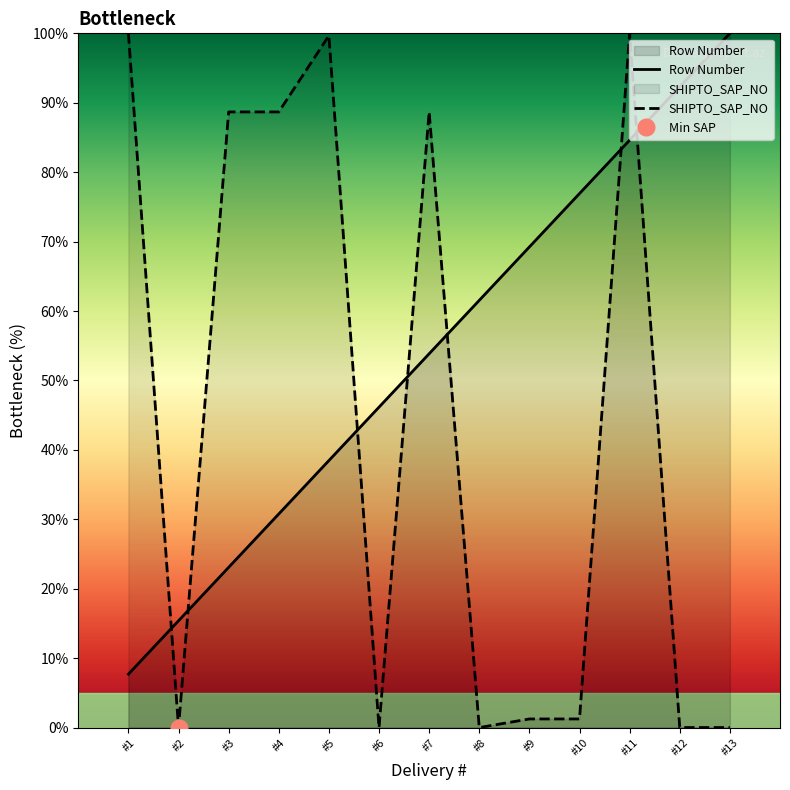

The SHIPTO_SAP_NO series shows 99.7 at #5. True or false?

True